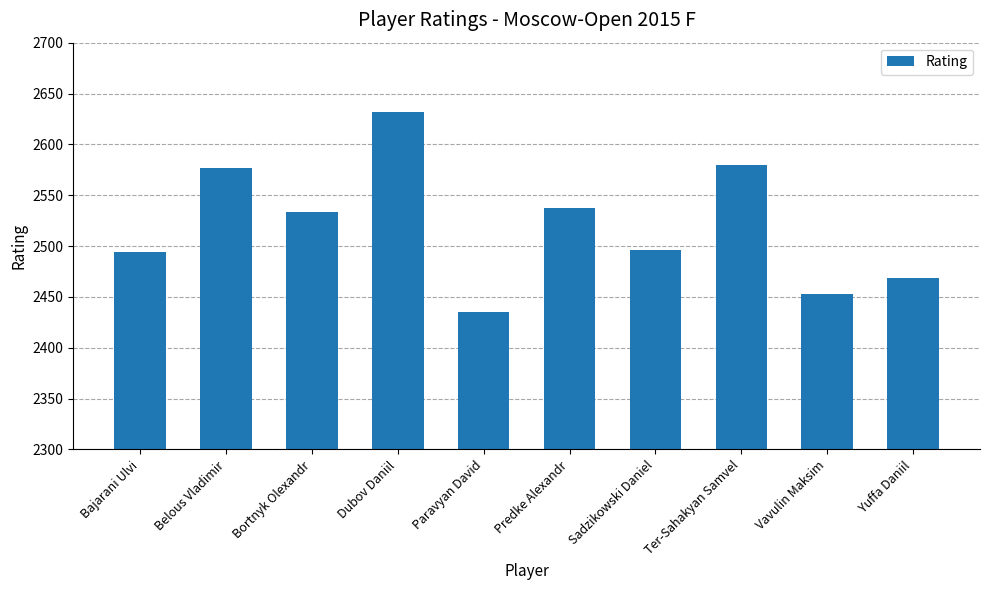

Are the bars horizontal?

No